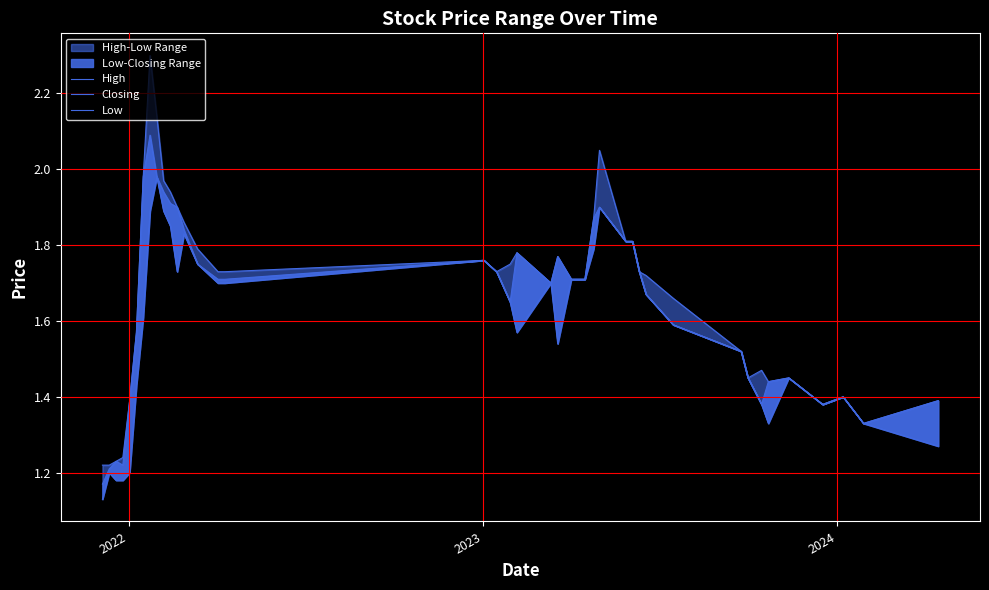

True or false: Low and Closing cross at least once.

False